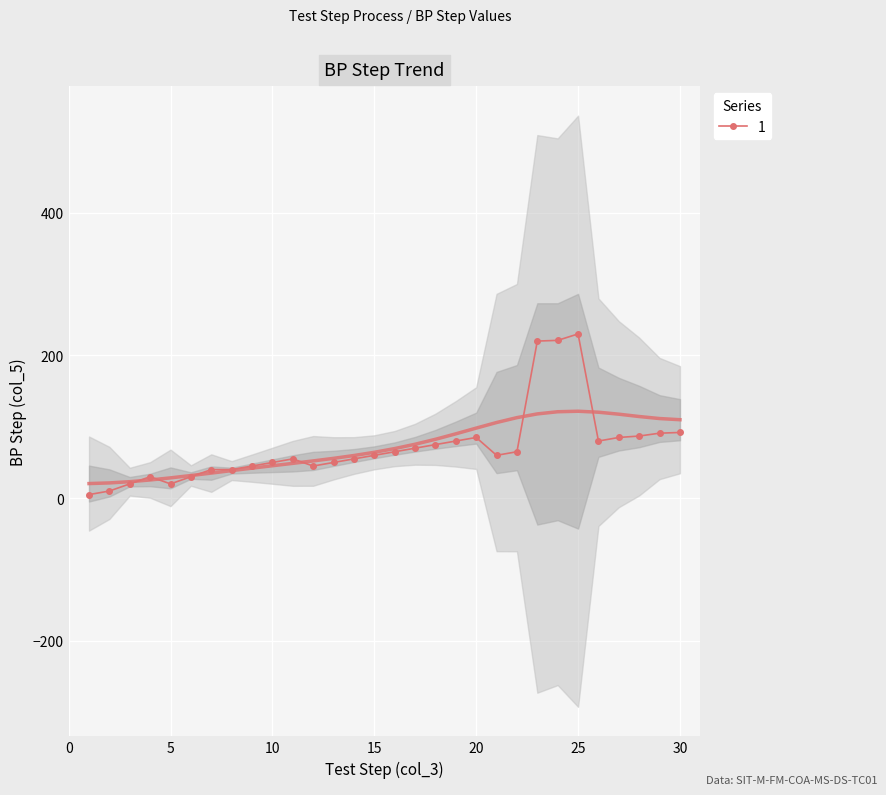

How many points are higher than both their immediate neighbors (excluding endpoints)?

5